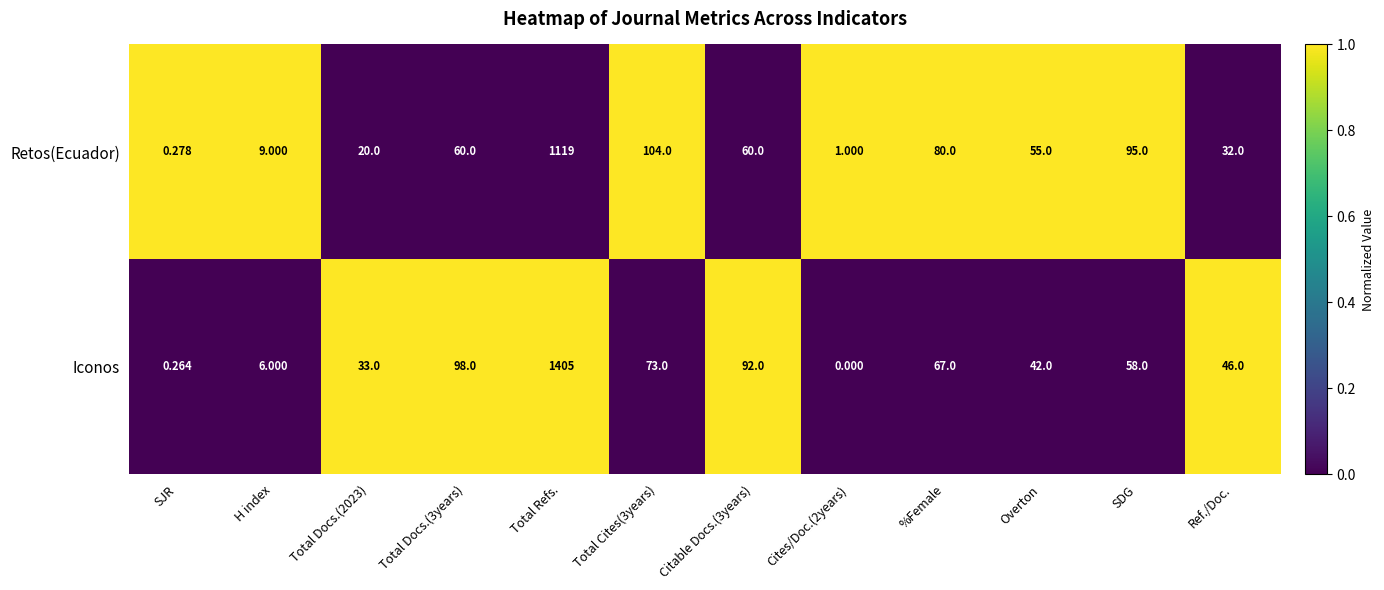

At which category does the chart reach its minimum across all series?

Cites/Doc.(2years)